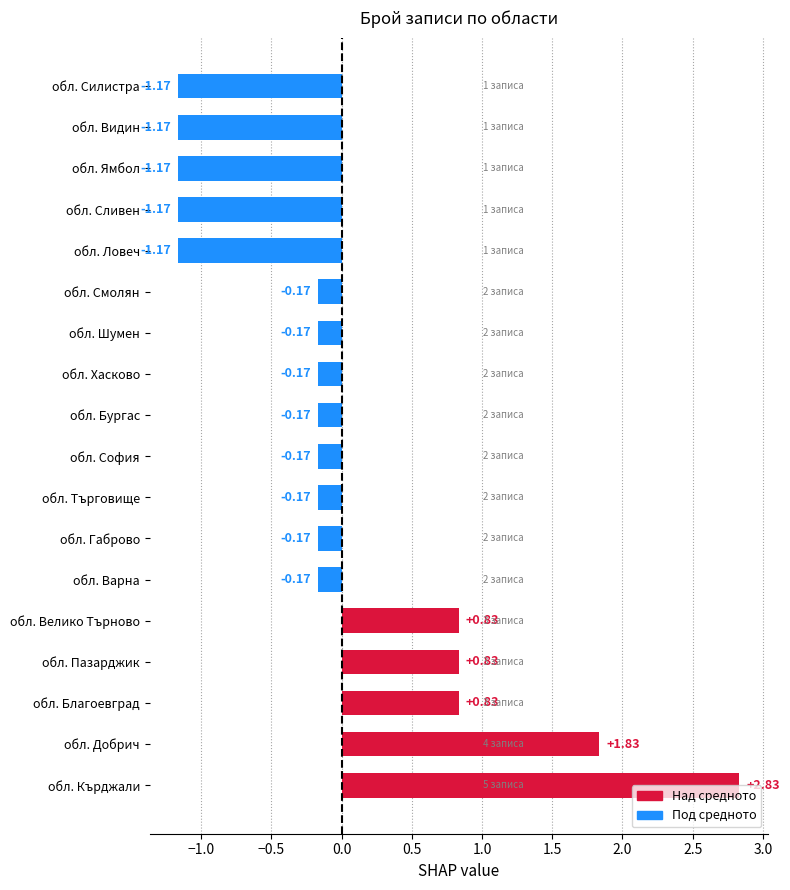

What is the sum of all values?

0.0